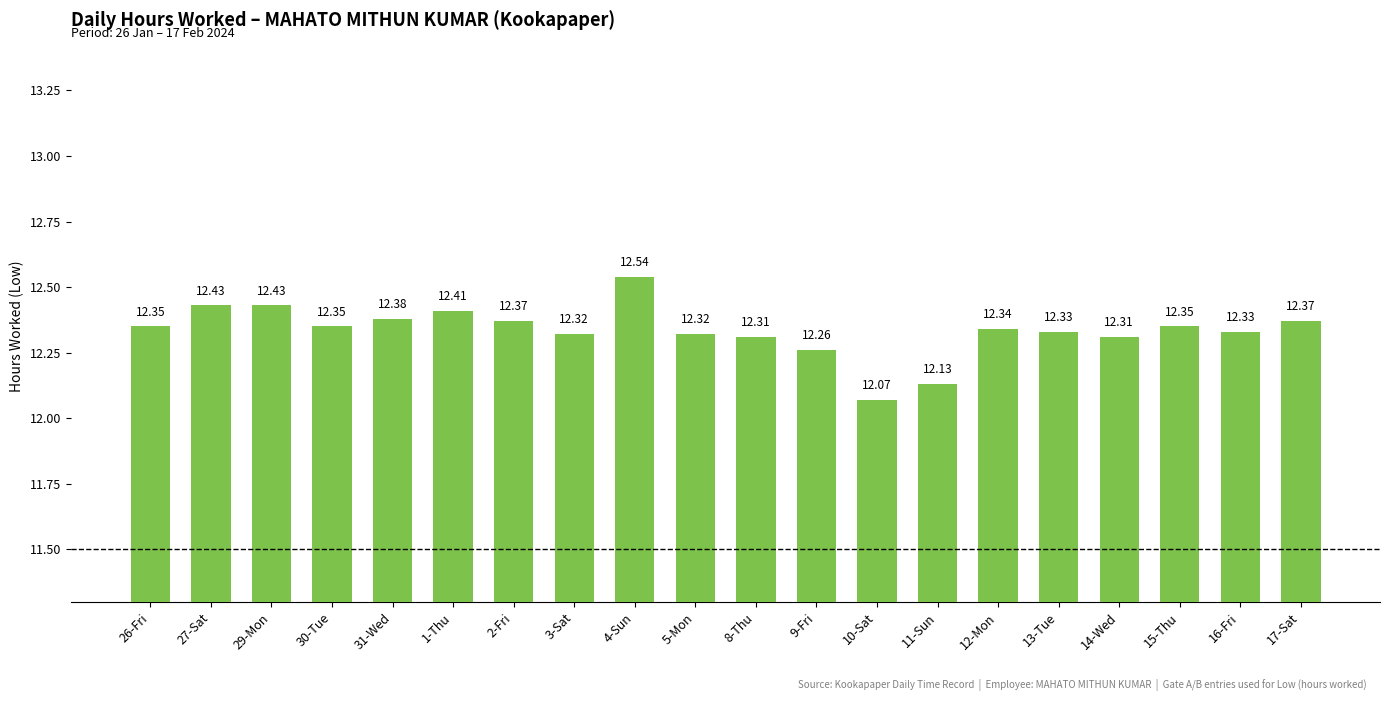

Between 10-Sat and 12-Mon, which is larger?

12-Mon